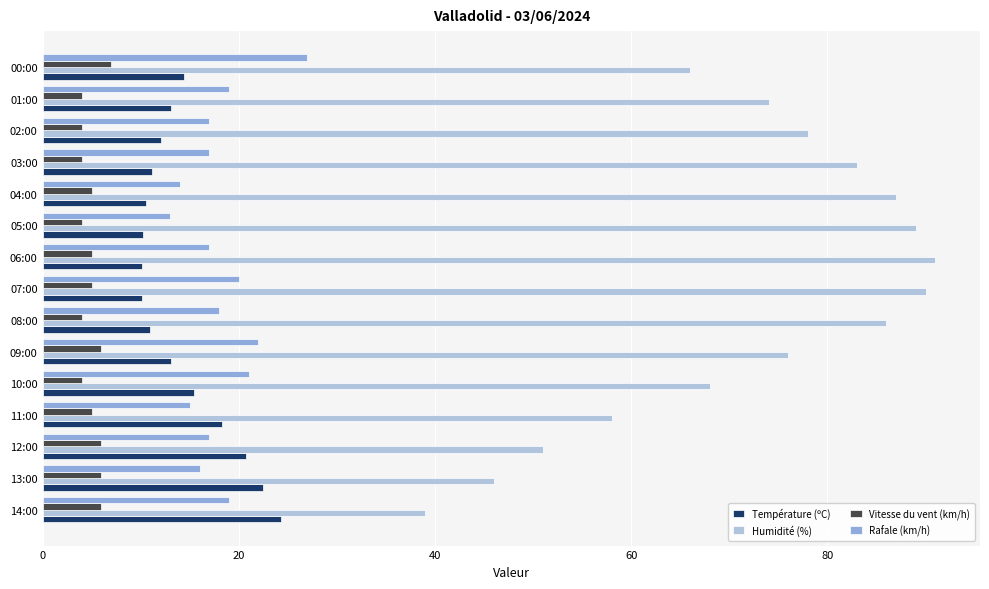

Rank the series at 10:00 from highest to lowest value.

Humidité (%), Rafale (km/h), Température (ºC), Vitesse du vent (km/h)